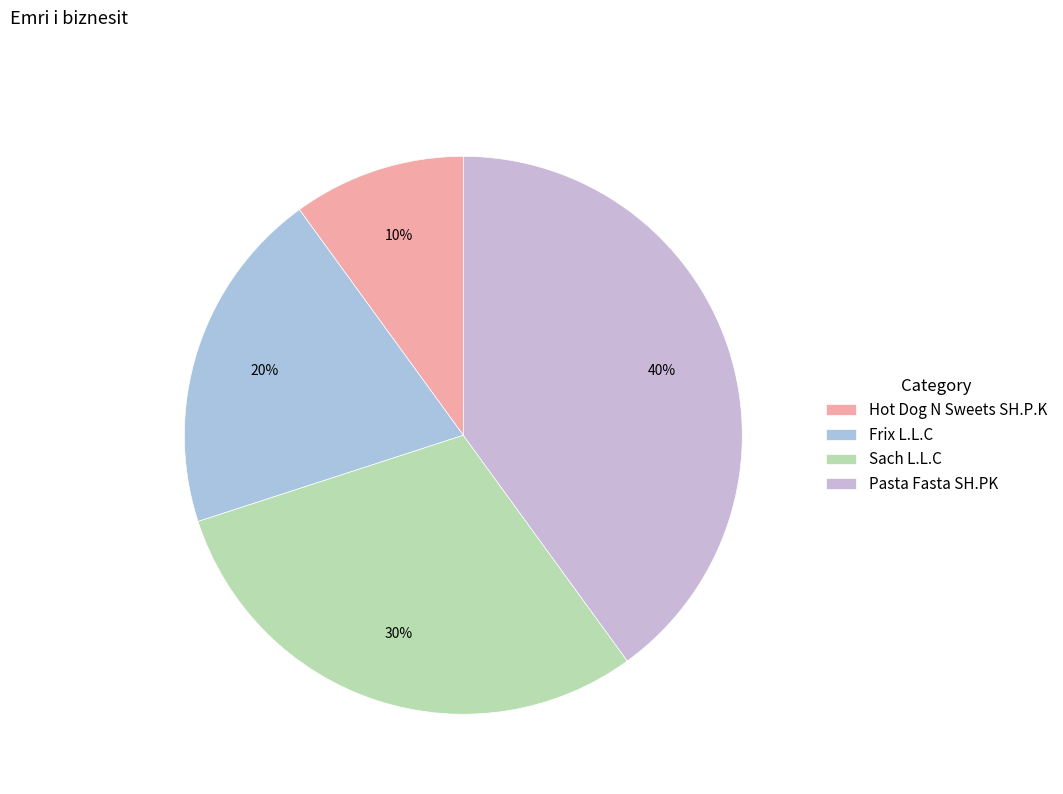

To the nearest percent, what is the average slice percentage?

25%